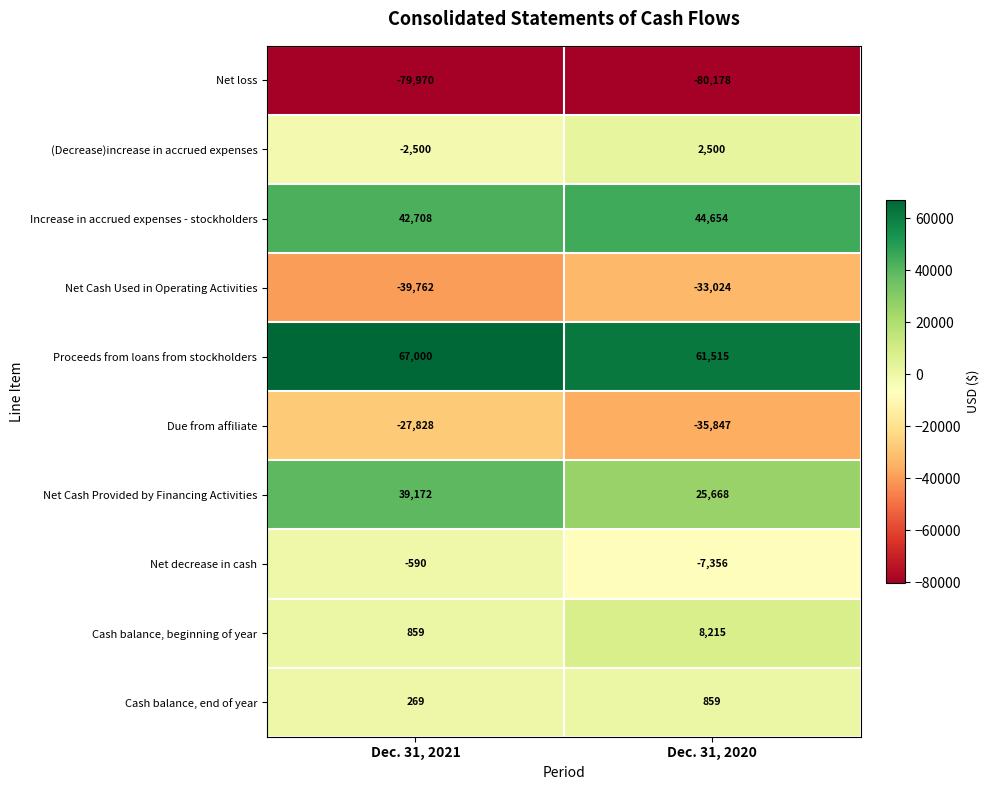

Reading left to right, what are all the values shown in this chart?

Net loss: Dec. 31, 2021=-79970	Dec. 31, 2020=-80178
(Decrease)increase in accrued expenses: Dec. 31, 2021=-2500	Dec. 31, 2020=2500
Increase in accrued expenses - stockholders: Dec. 31, 2021=42708	Dec. 31, 2020=44654
Net Cash Used in Operating Activities: Dec. 31, 2021=-39762	Dec. 31, 2020=-33024
Proceeds from loans from stockholders: Dec. 31, 2021=67000	Dec. 31, 2020=61515
Due from affiliate: Dec. 31, 2021=-27828	Dec. 31, 2020=-35847
Net Cash Provided by Financing Activities: Dec. 31, 2021=39172	Dec. 31, 2020=25668
Net decrease in cash: Dec. 31, 2021=-590	Dec. 31, 2020=-7356
Cash balance, beginning of year: Dec. 31, 2021=859	Dec. 31, 2020=8215
Cash balance, end of year: Dec. 31, 2021=269	Dec. 31, 2020=859